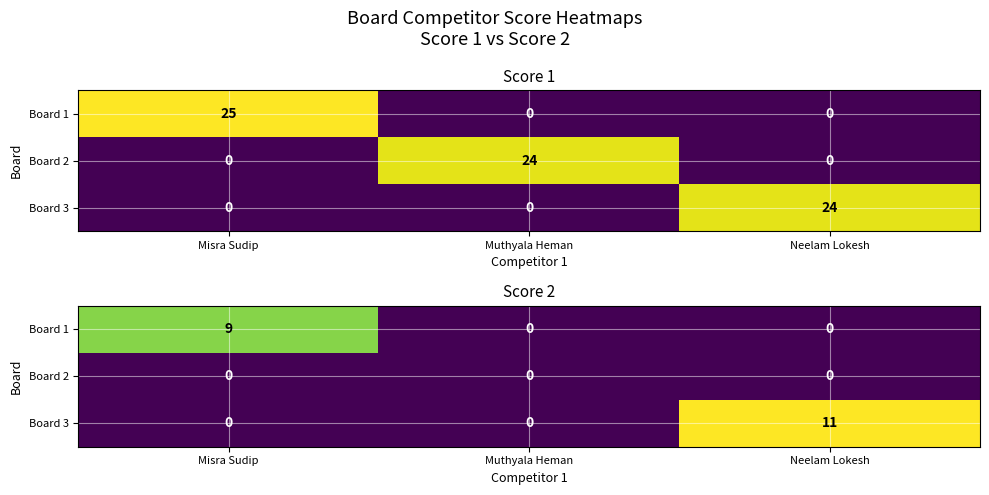

At which label does Board 2 reach its peak?

Misra Sudip